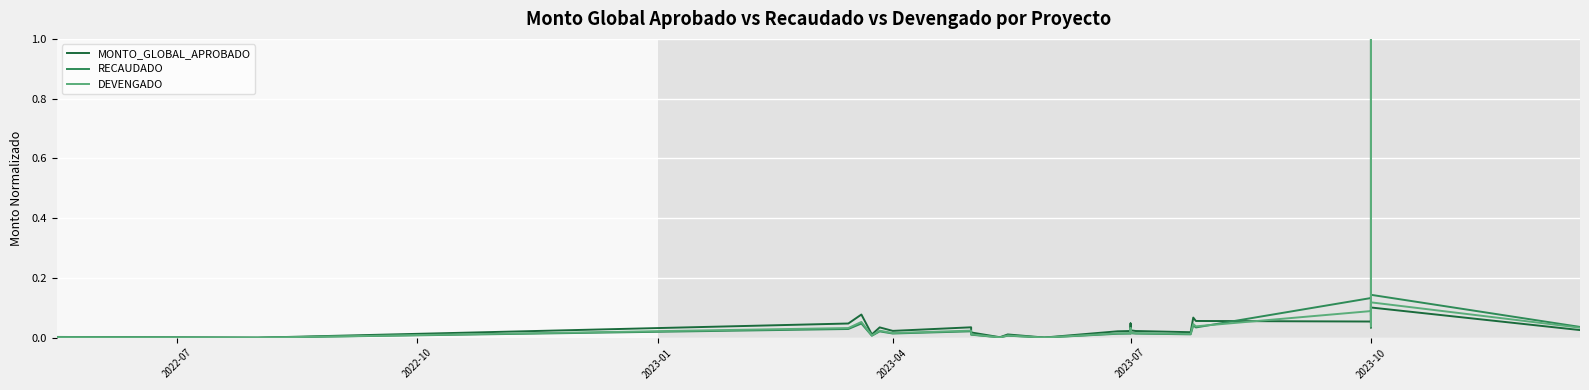

What is the label of the 10th point from the right?

2023-10